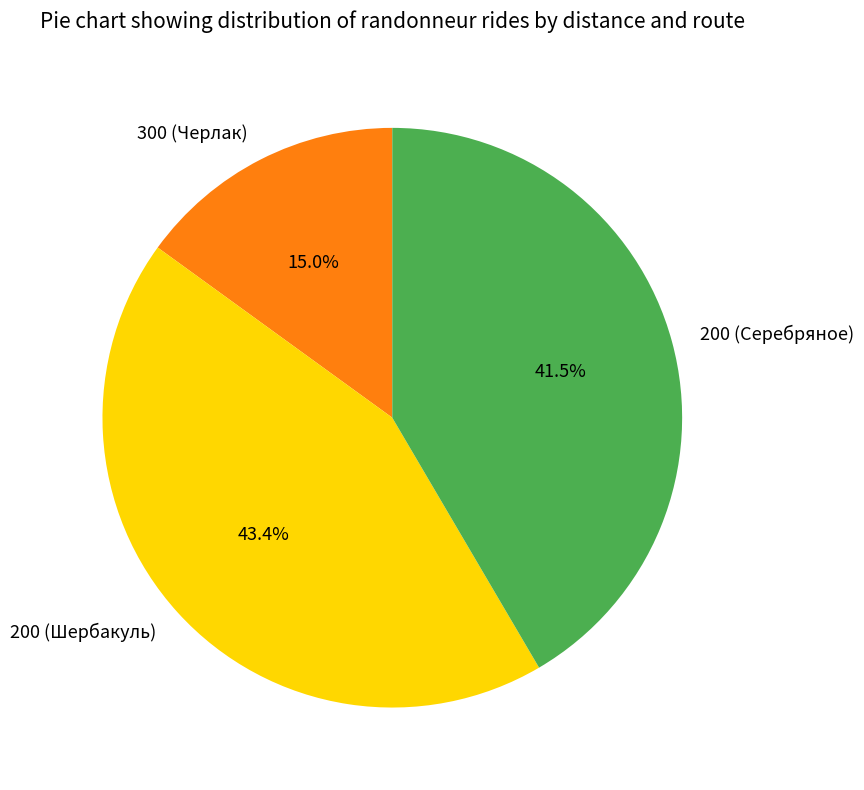

Rank the categories by value from highest to lowest.

200 (Шербакуль), 200 (Серебряное), 300 (Черлак)